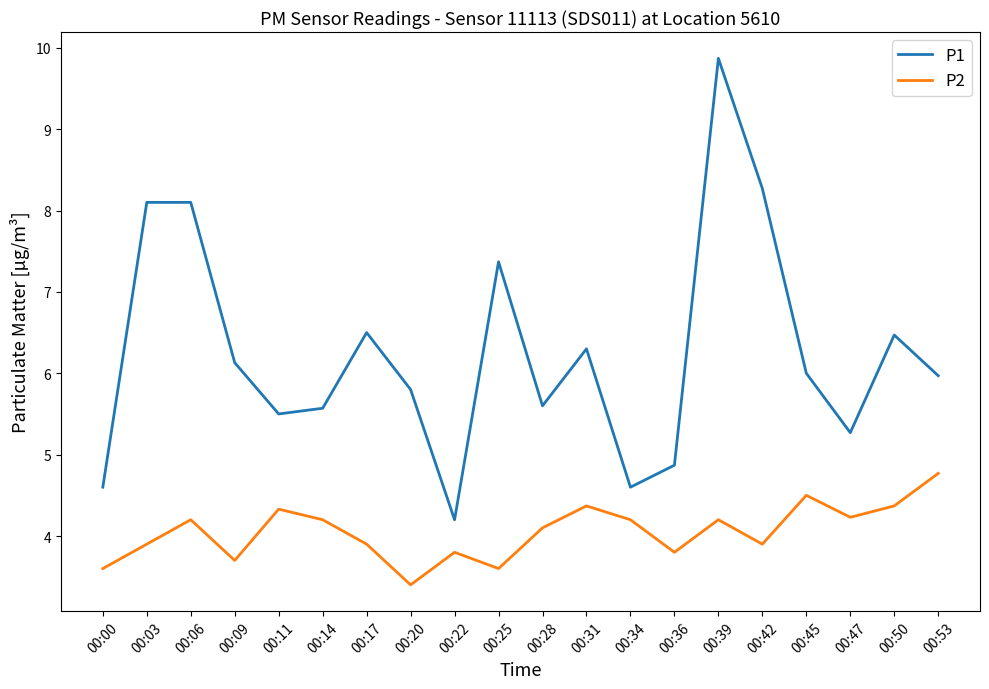

Rank the series by their maximum value, from highest to lowest.

P1, P2